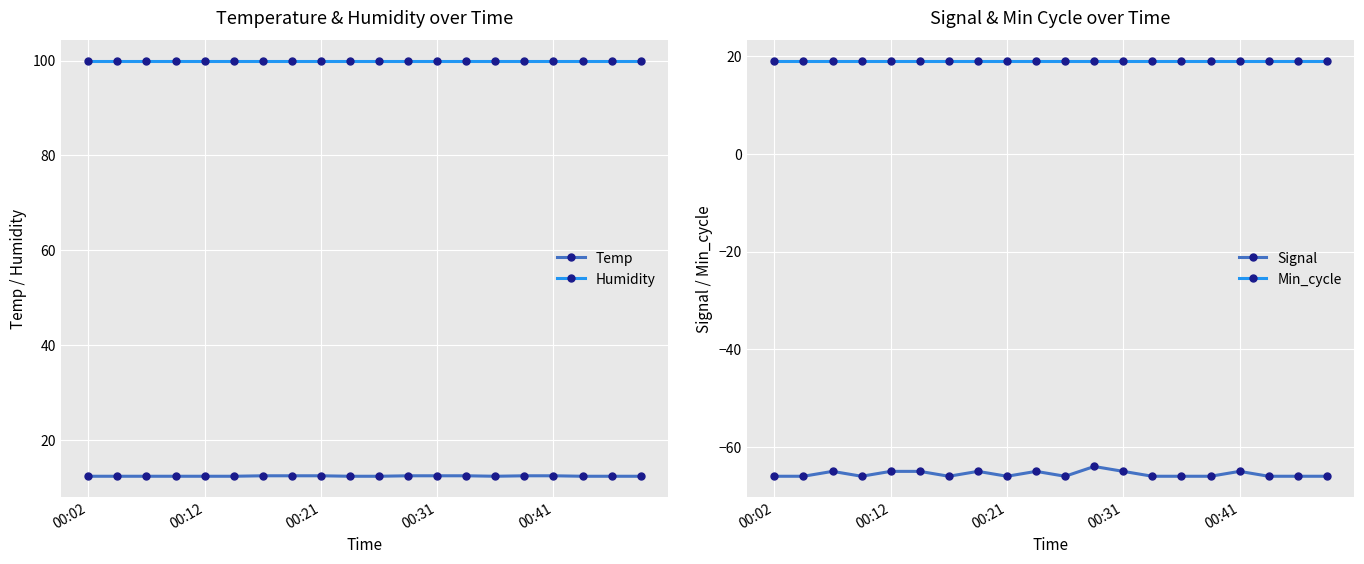

Is it true that Humidity equals 133.4 at 00:31?

False